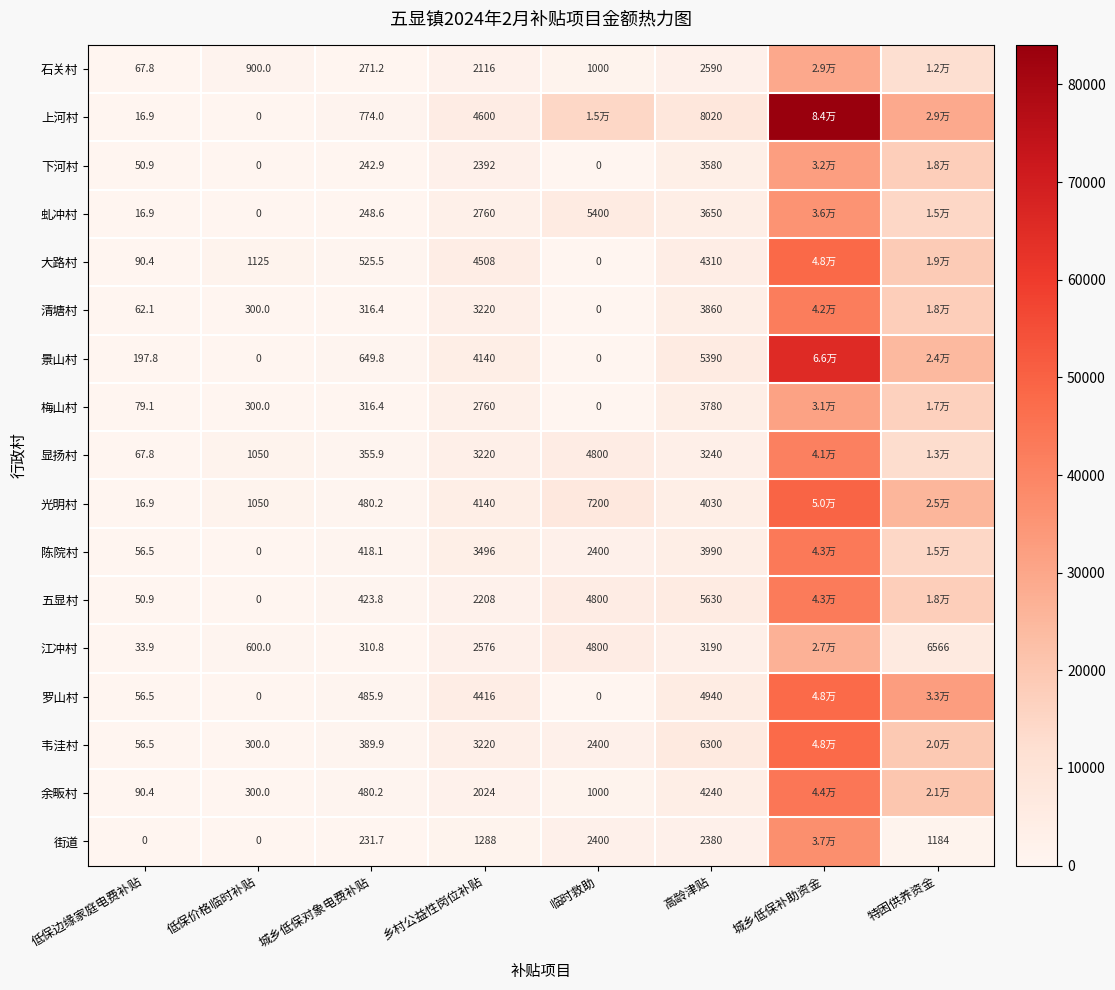

The value of 大路村 at 低保价格临时补贴 is 1125.0. True or false?

True